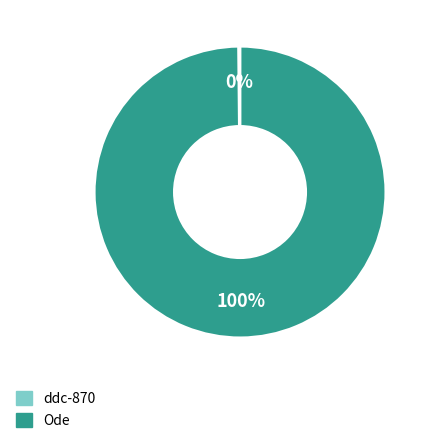

Is there any slice that represents more than half of the pie?

Yes